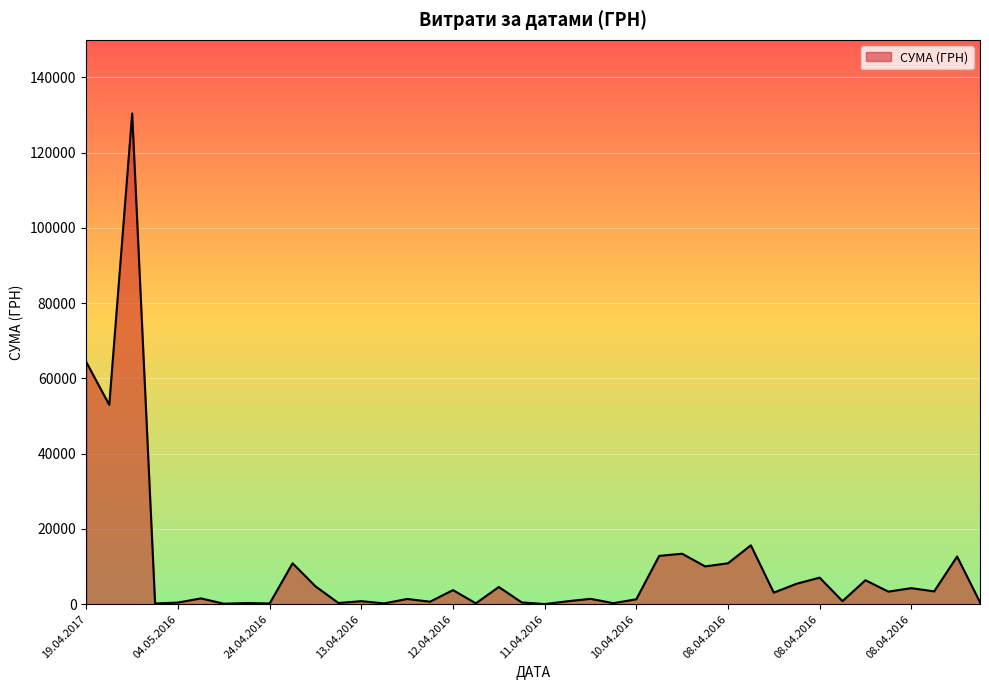

What is the maximum value shown in the chart?

130379.7